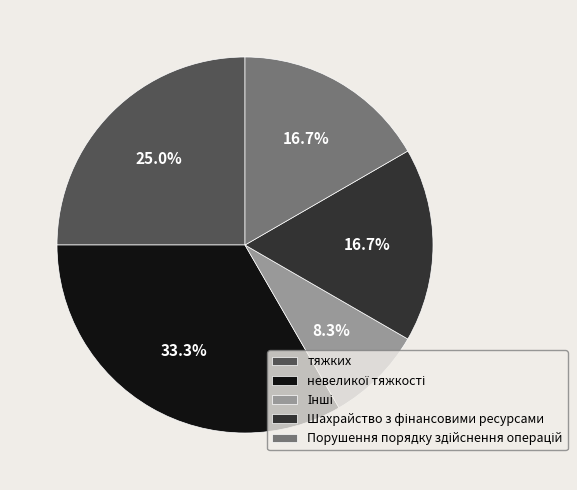

What percentage is NOT represented by тяжких?

75.0%